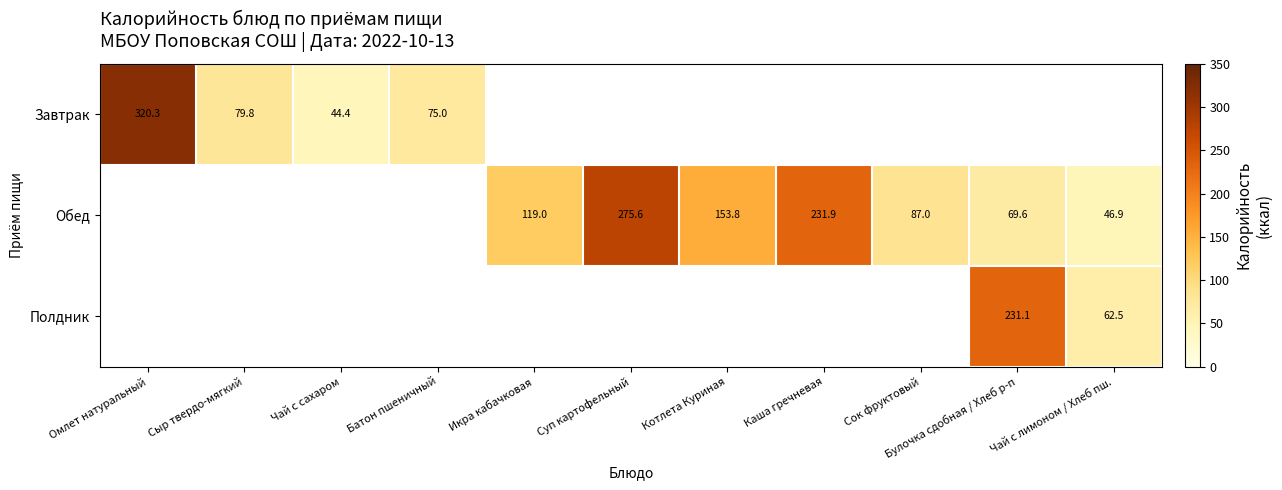

True or false: Завтрак has a value of 75.0 at Батон пшеничный.

True